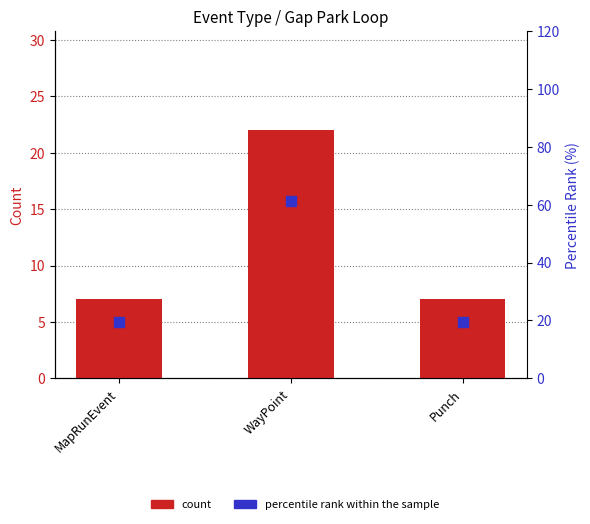

Which series reaches the minimum Y coordinate?

count